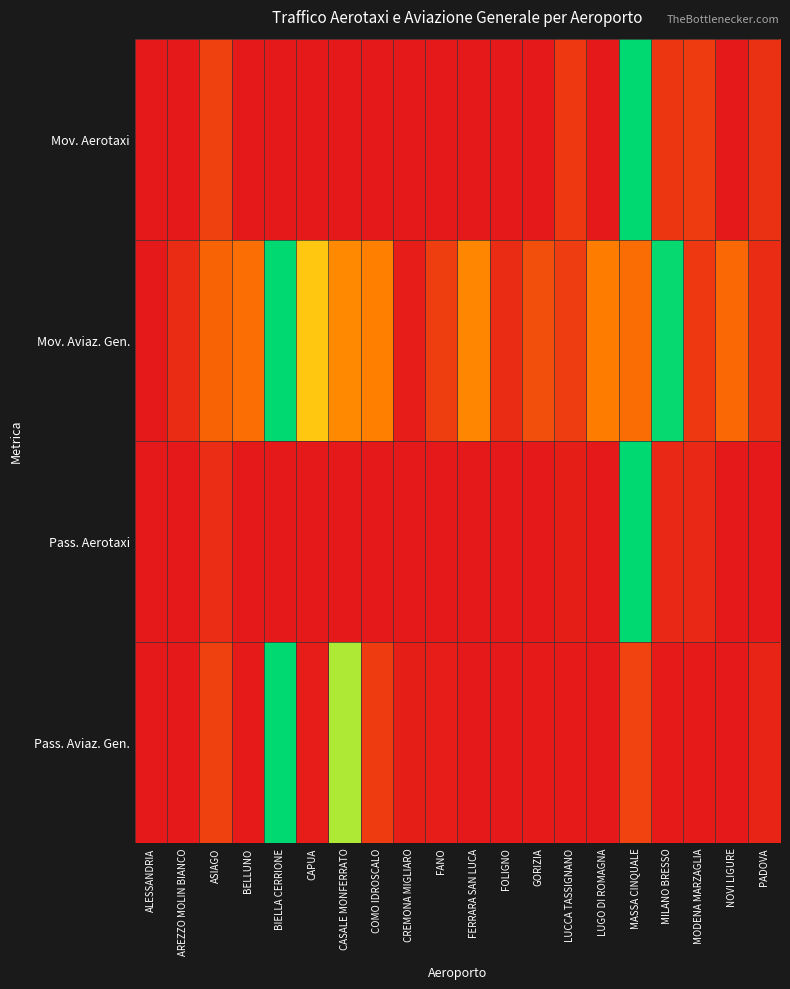

What is the spread (max minus min) of values at LUGO DI ROMAGNA?

0.3